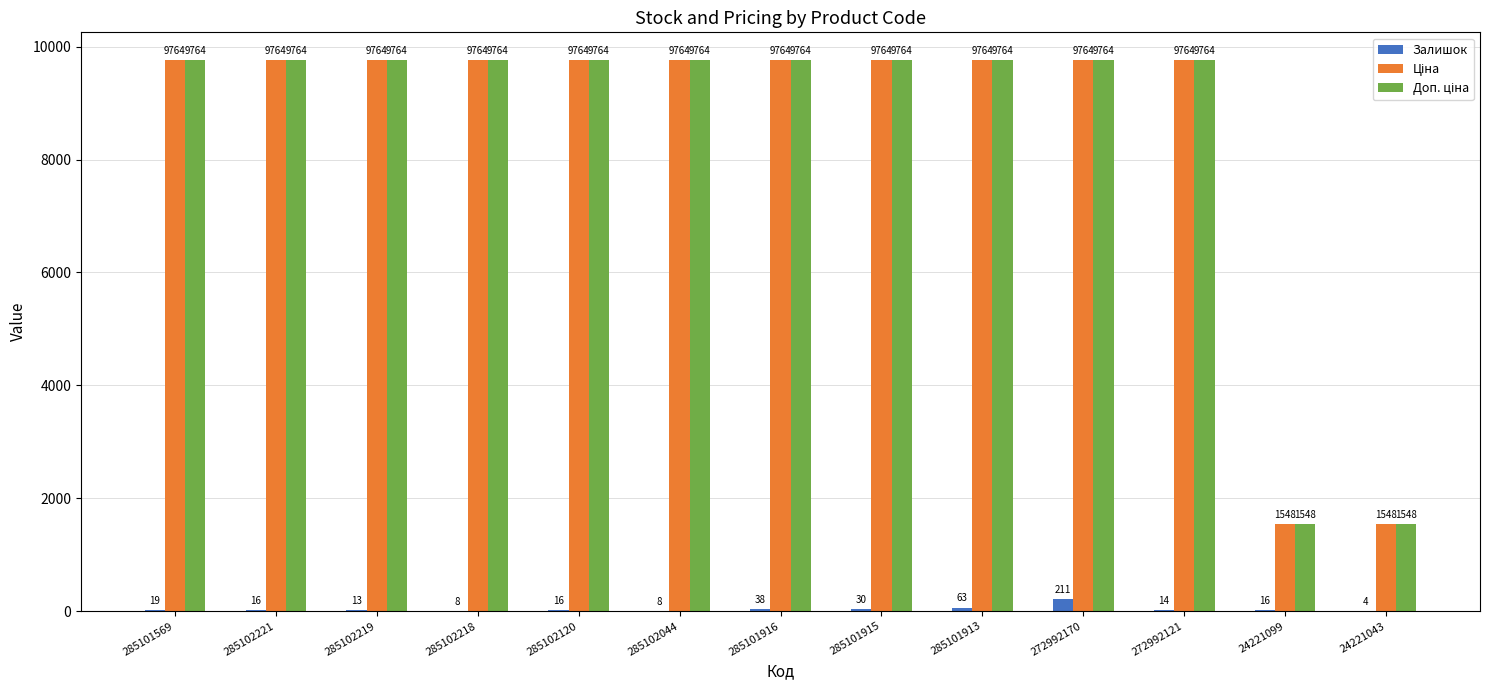

What is the maximum value shown in the chart?

9764.4